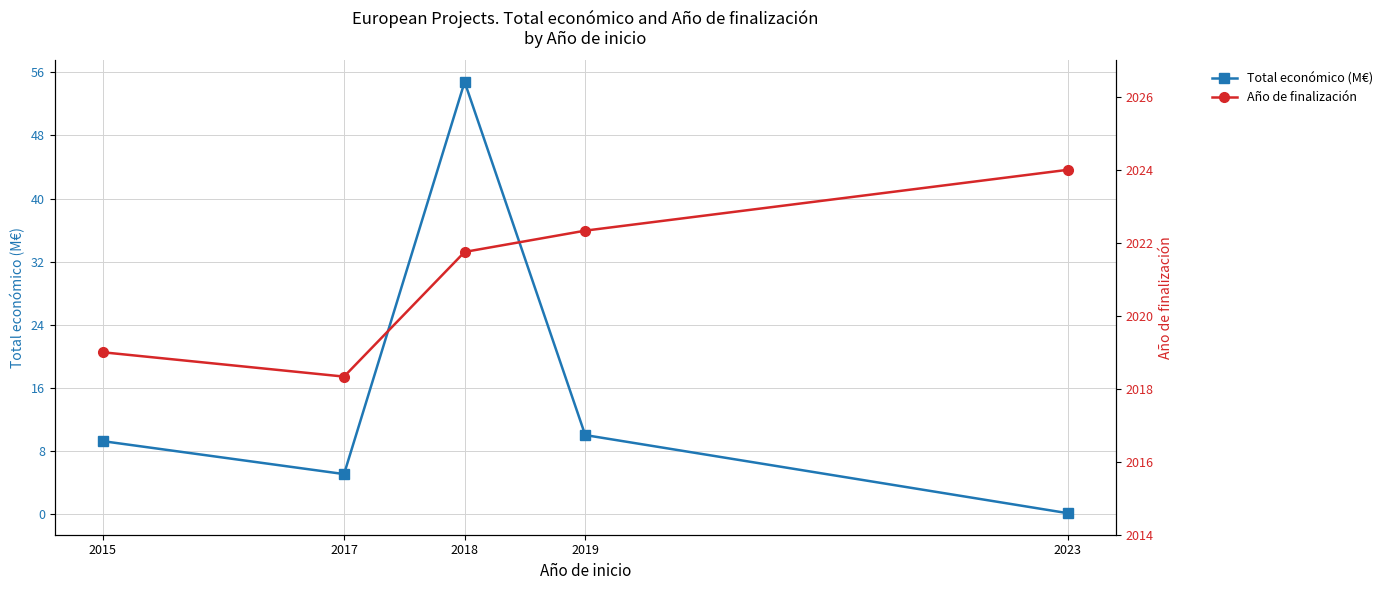

Which category has the highest value in the Total económico (M€) series?

2018